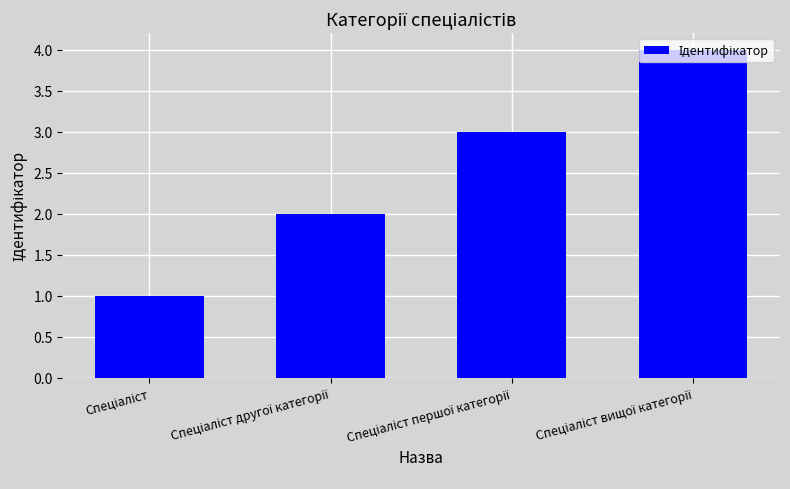

What is the maximum value shown in the chart?

4